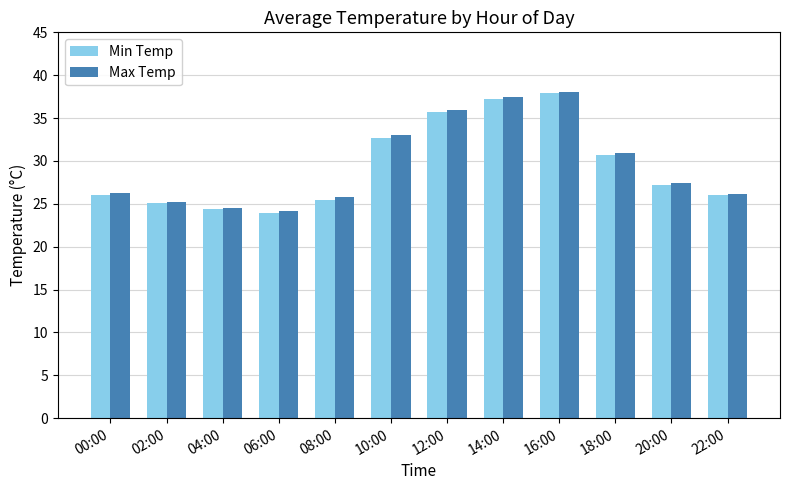

What is the average value of the Max Temp series?

29.6